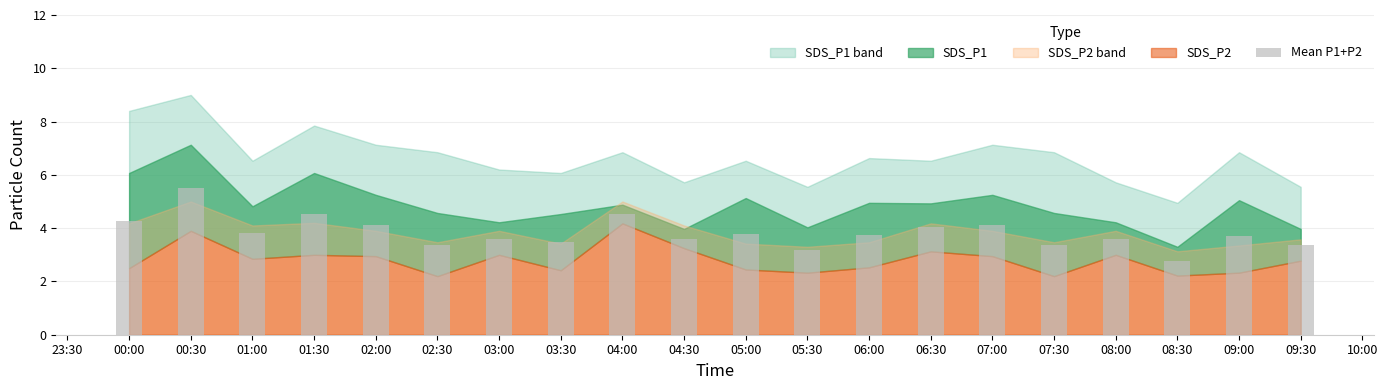

What is the minimum value shown in the chart?

2.8